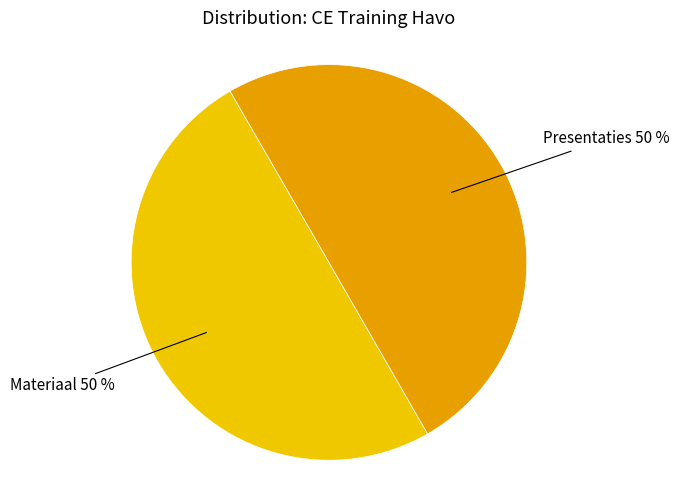

What percentage is the Presentaties slice, to the nearest percent?

50%